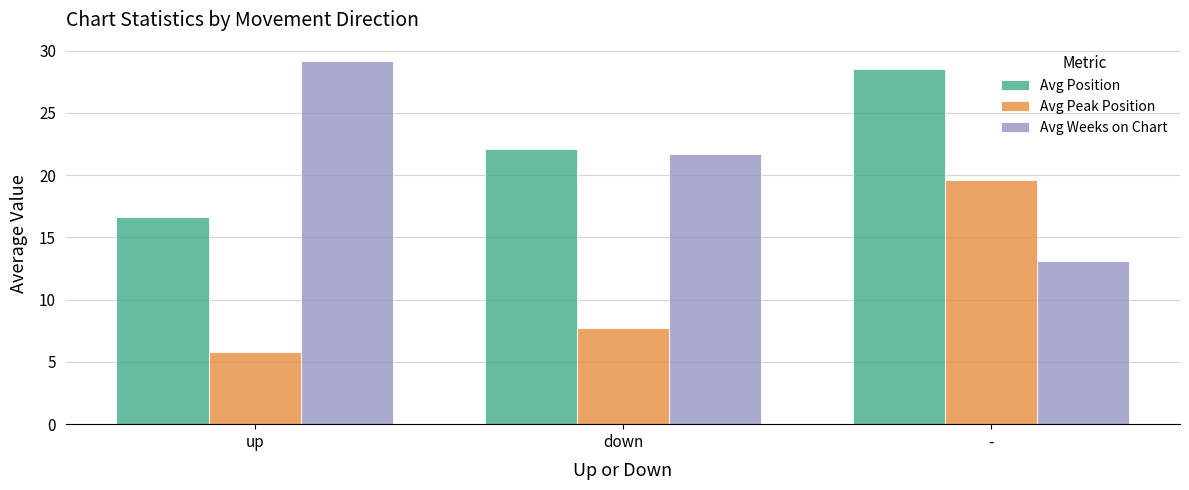

What is the spread (max minus min) of values at down?

14.4